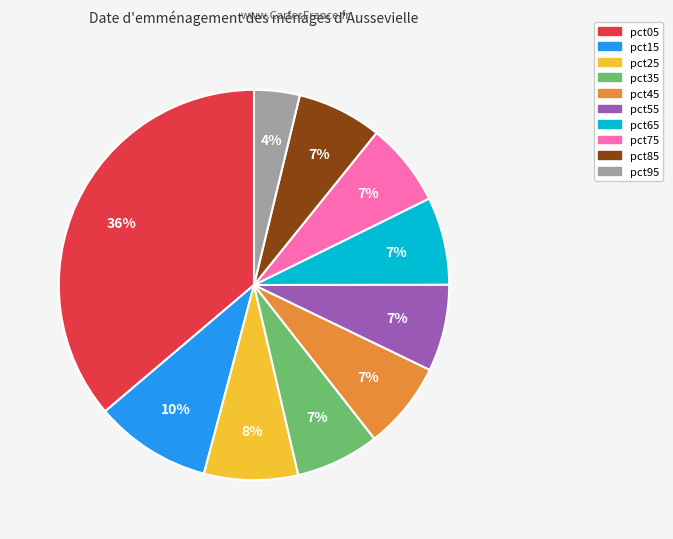

Which has a higher value, pct45 or pct95?

pct45